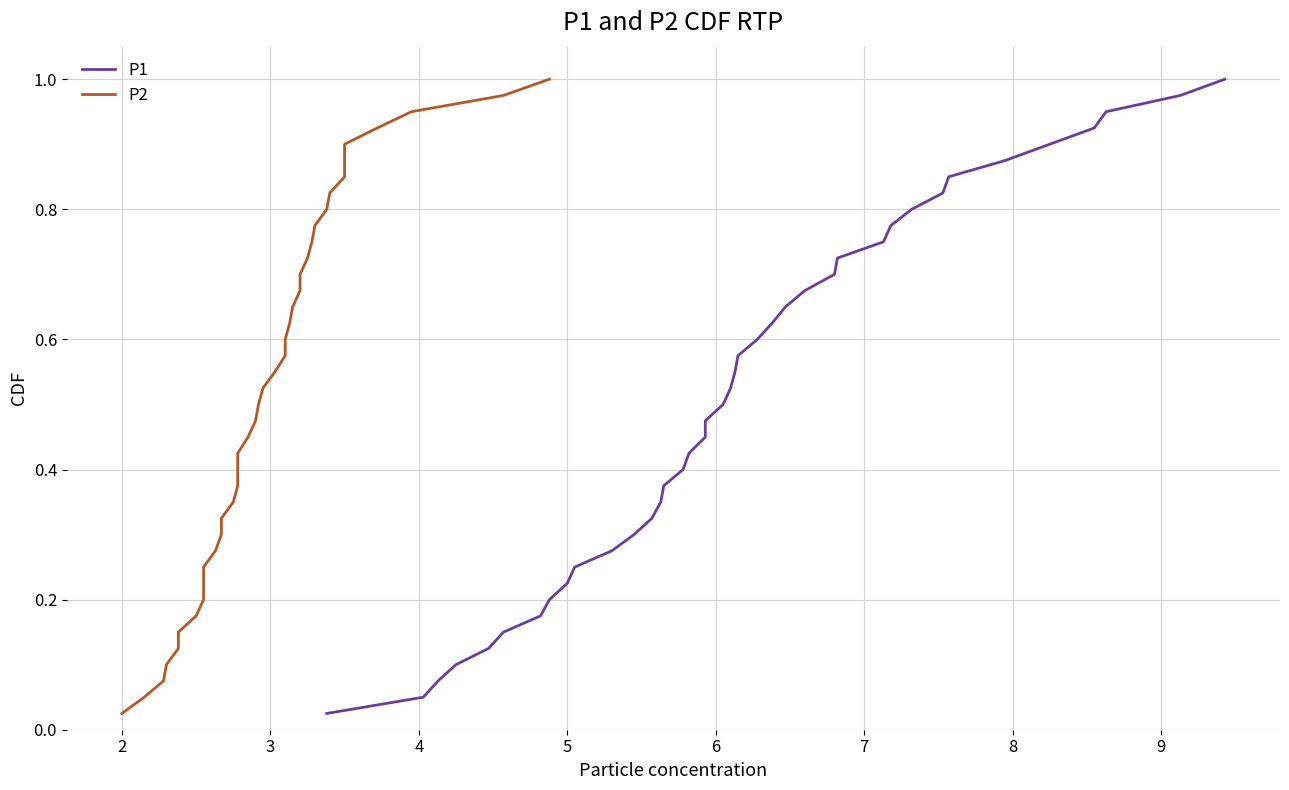

What is the value of the P1 point at the 26th from the left?

0.7